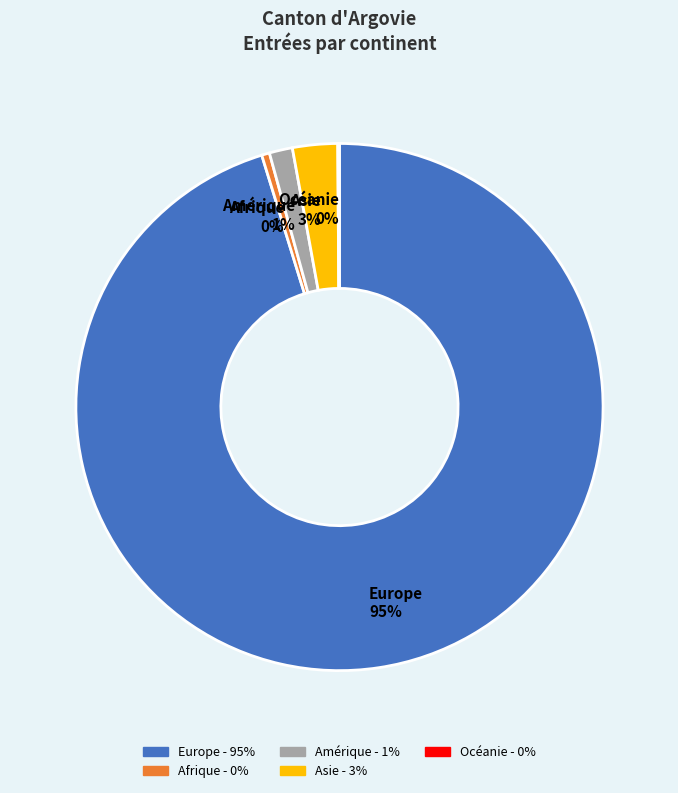

The Europe slice represents 95% of the pie. True or false?

True